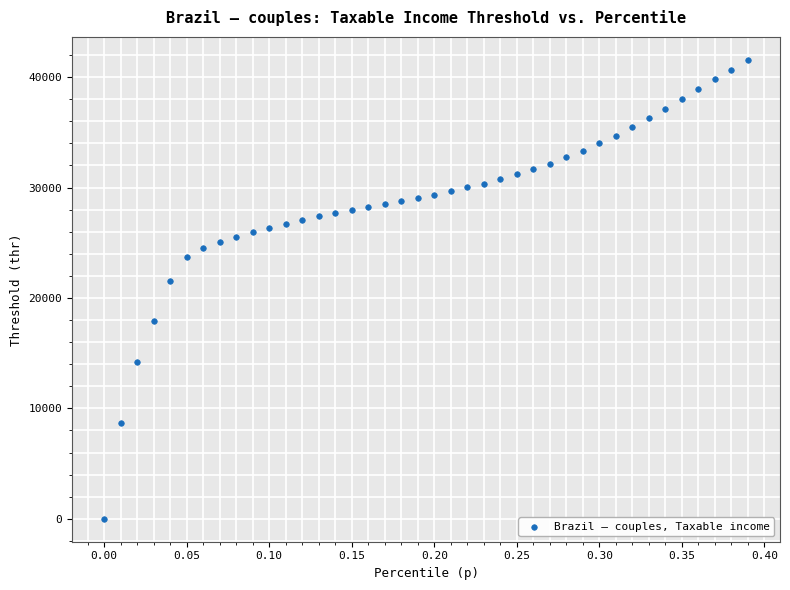

What Y value in the scatter plot is closest to 20783?

21569.7